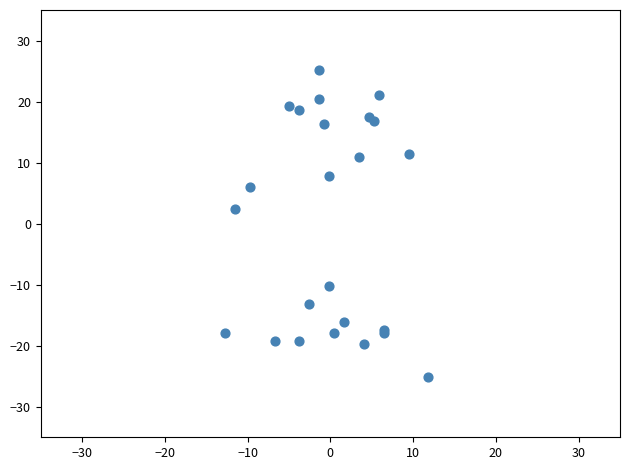

What Y value in the scatter plot is closest to 0?

2.5